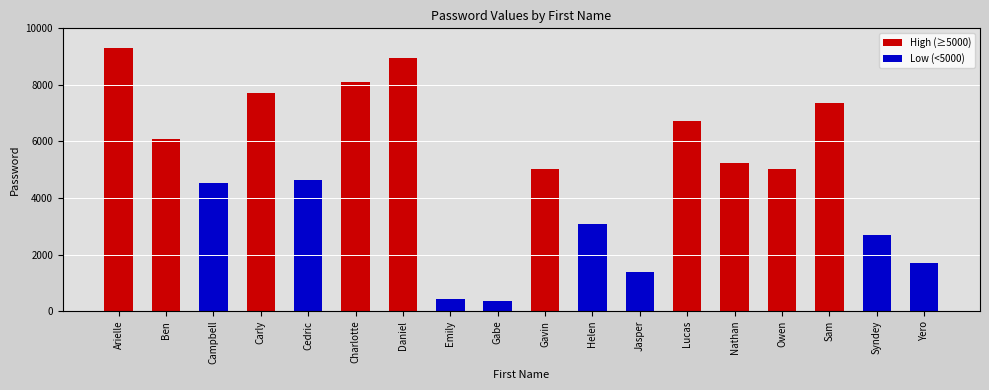

Reading right to left, list all the values displayed in this chart.

High (≥5000): 0	0	7347	5033	5227	6711	0	0	5032	0	0	8964	8118	0	7710	0	6093	9311
Low (<5000): 1705	2676	0	0	0	0	1376	3084	0	357	423	0	0	4621	0	4520	0	0